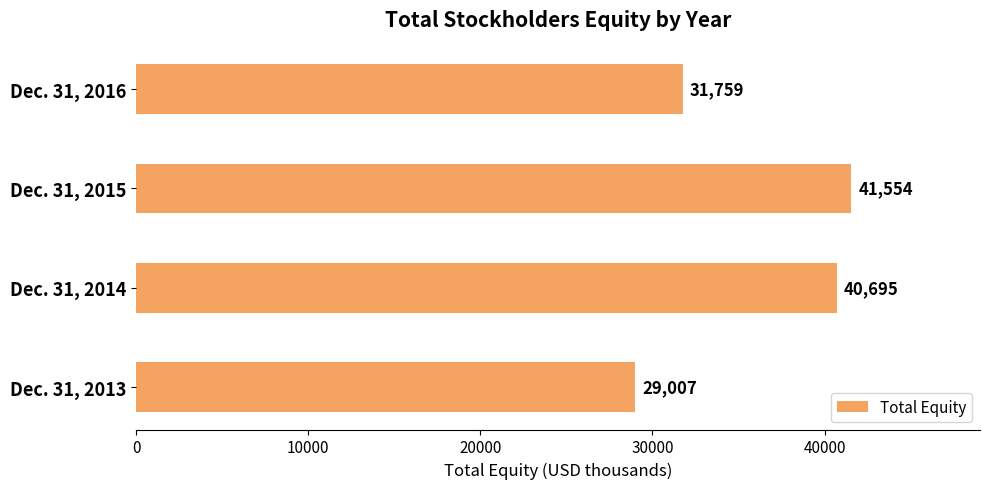

Reading top to bottom, extract all data points from this chart.

31759	41554	40695	29007